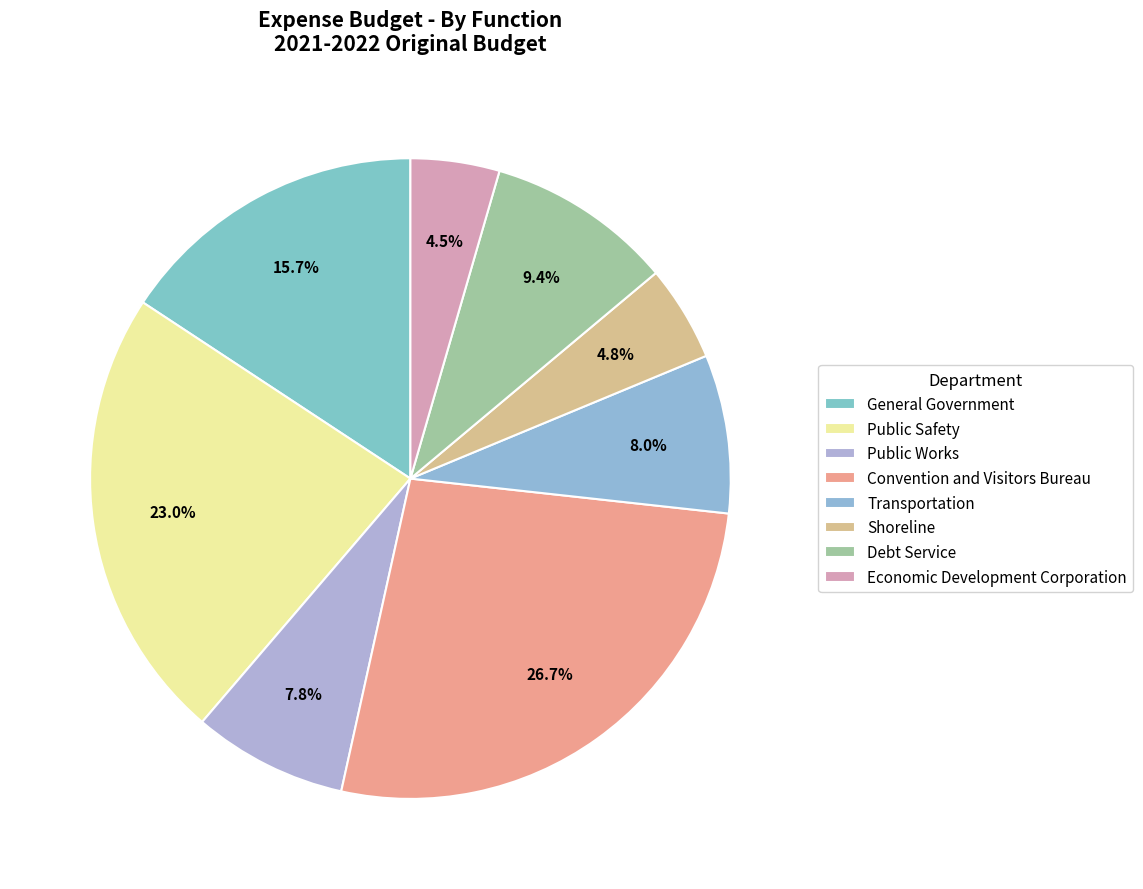

Combined, do Shoreline and Economic Development Corporation account for over 50%?

No